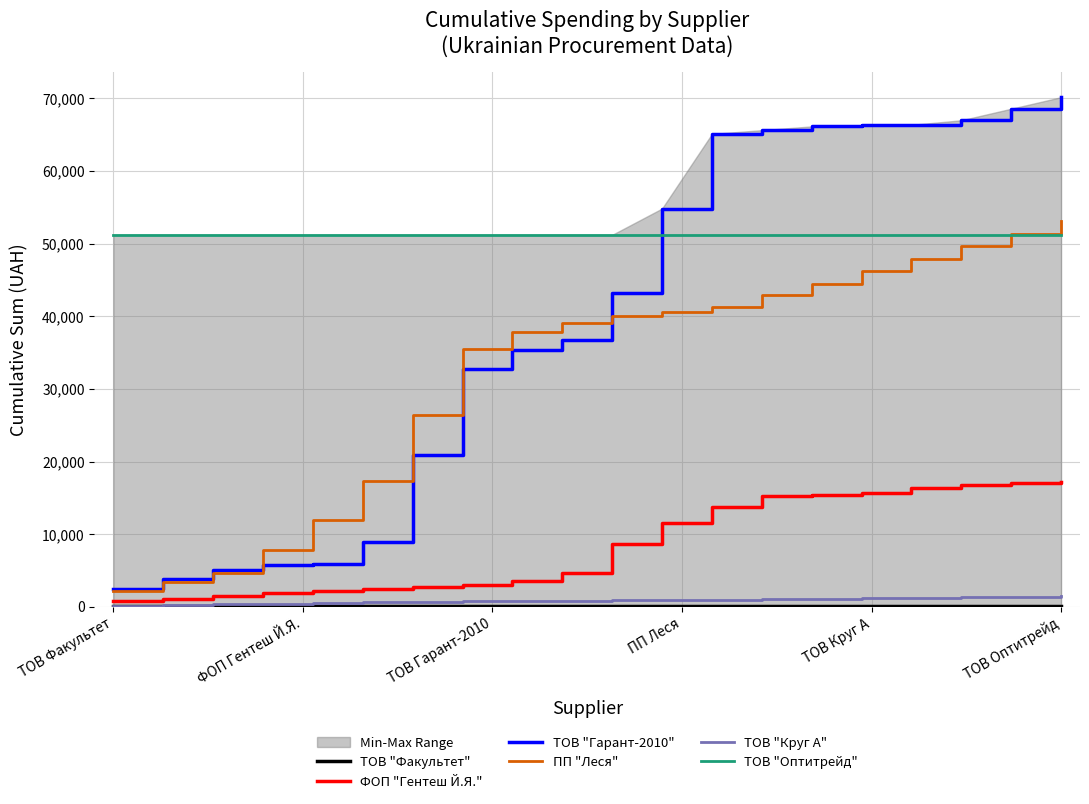

What is the lowest value of the ТОВ "Оптитрейд" series?

51204.7